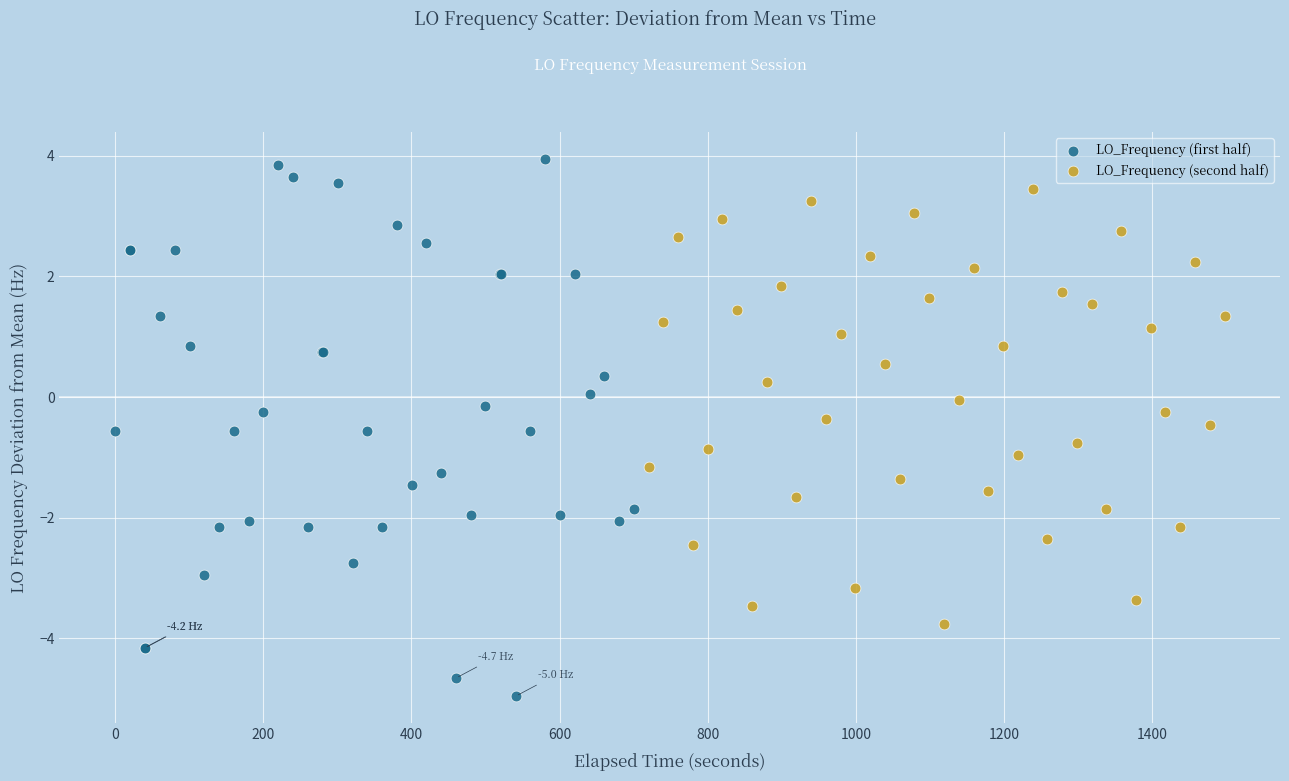

Which series reaches the maximum Y coordinate?

LO_Frequency (first half)